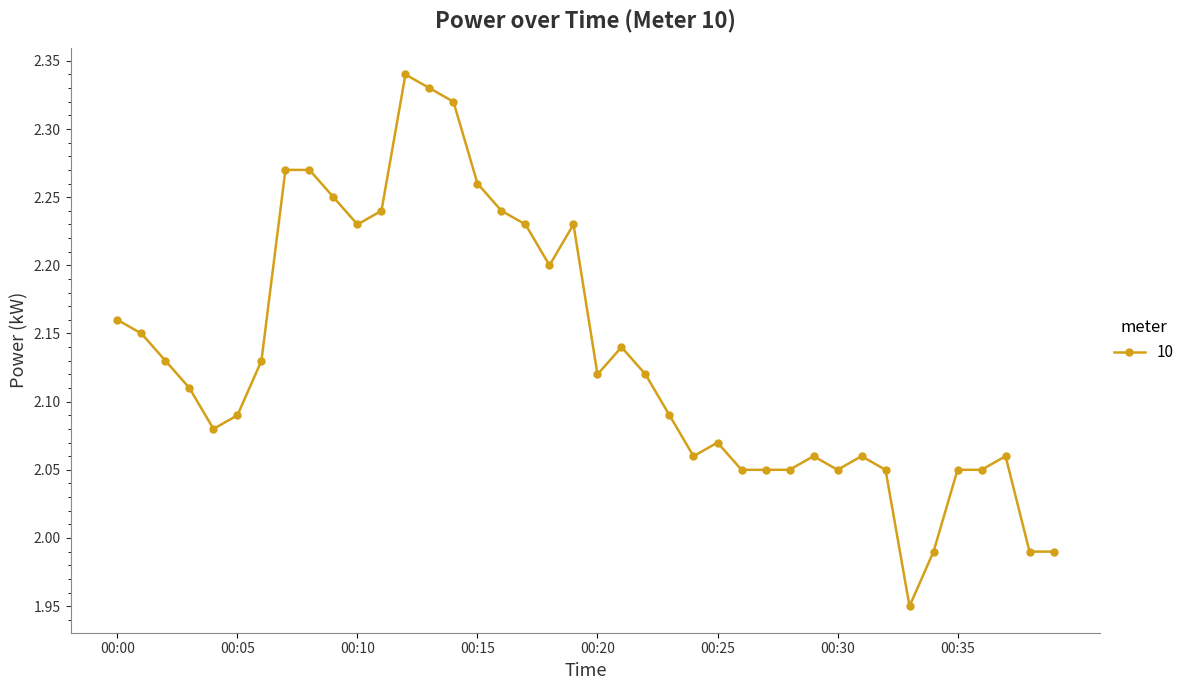

True or false: the data has more than 1 interior local peaks.

True